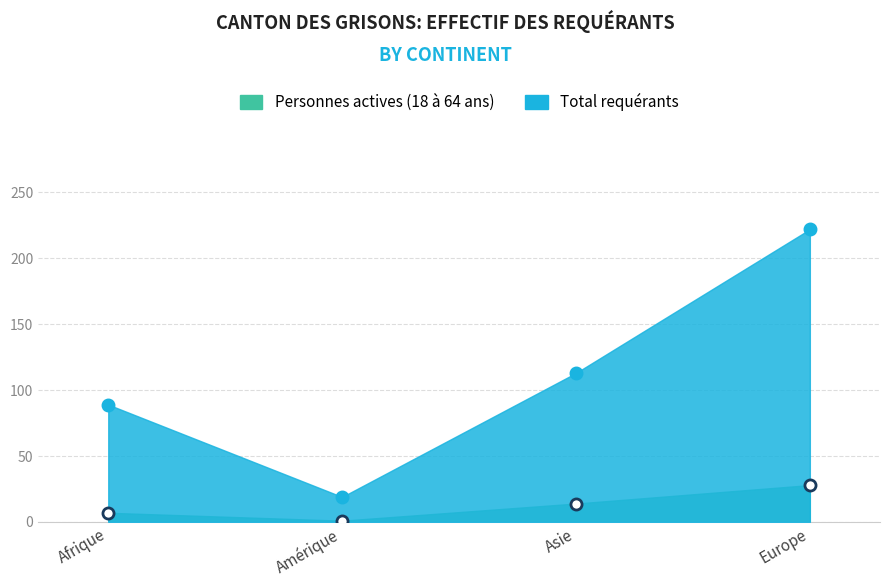

What are all the series names shown in the legend?

Personnes actives (18 à 64 ans), Total requérants